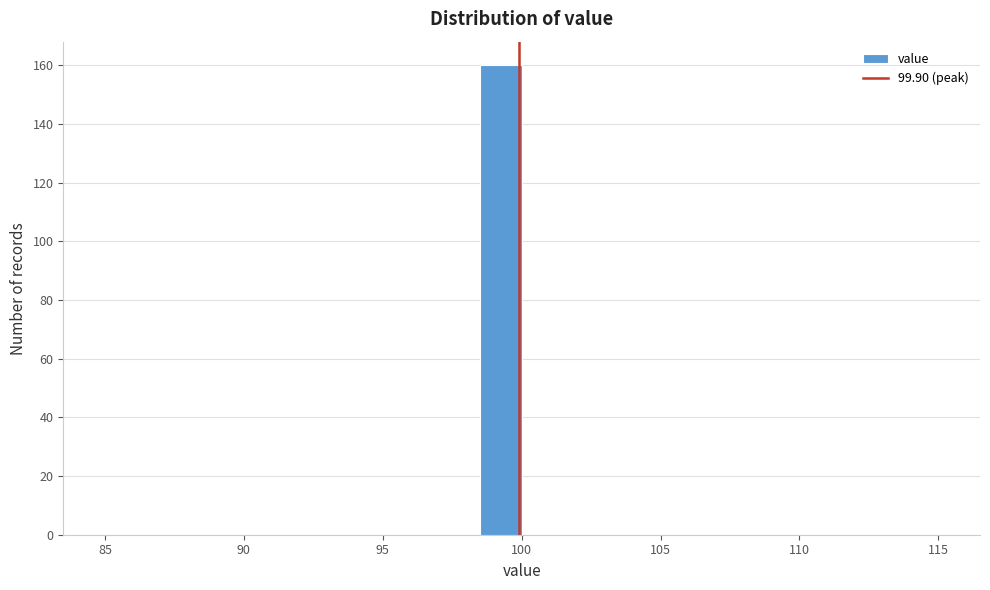

Read against the x-axis, roughly where is the centre of the tallest bar?

99.5